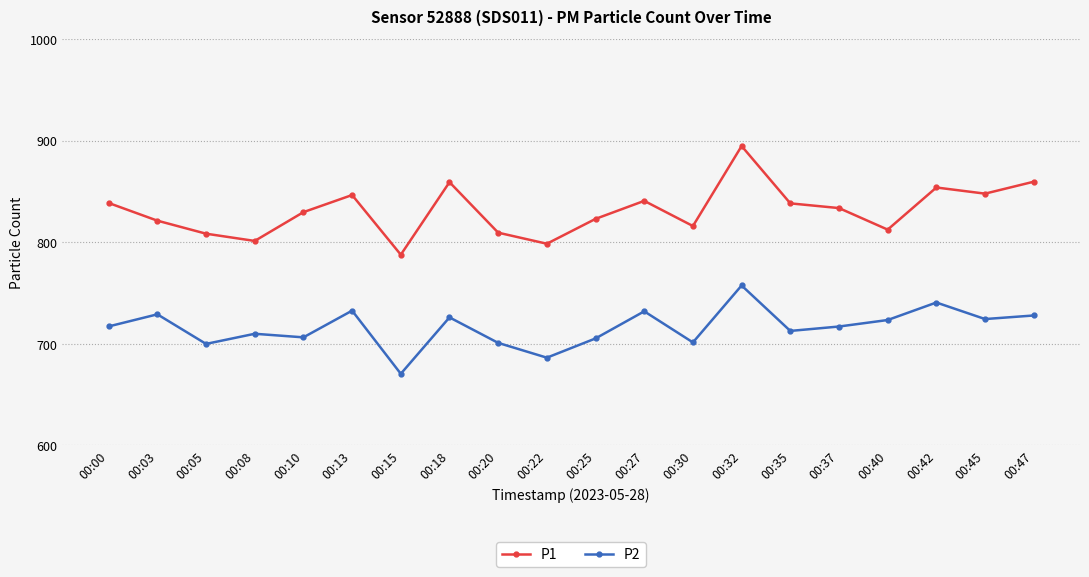

What are all the series names shown in the legend?

P1, P2